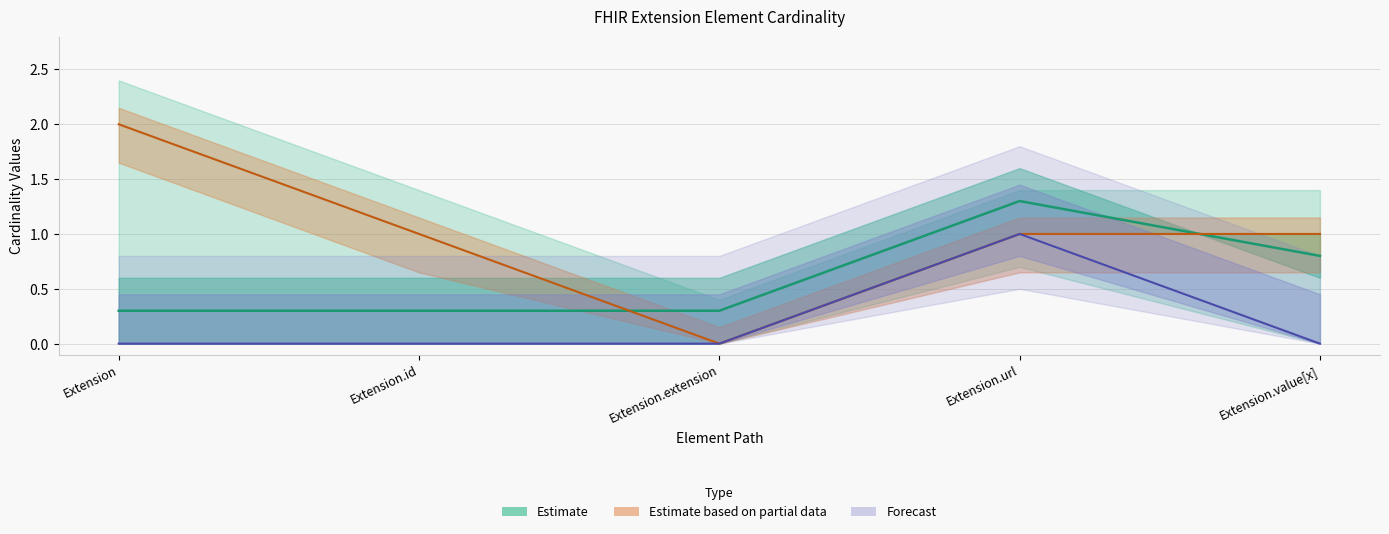

Which has a higher value, Extension.extension or Extension?

Extension.extension